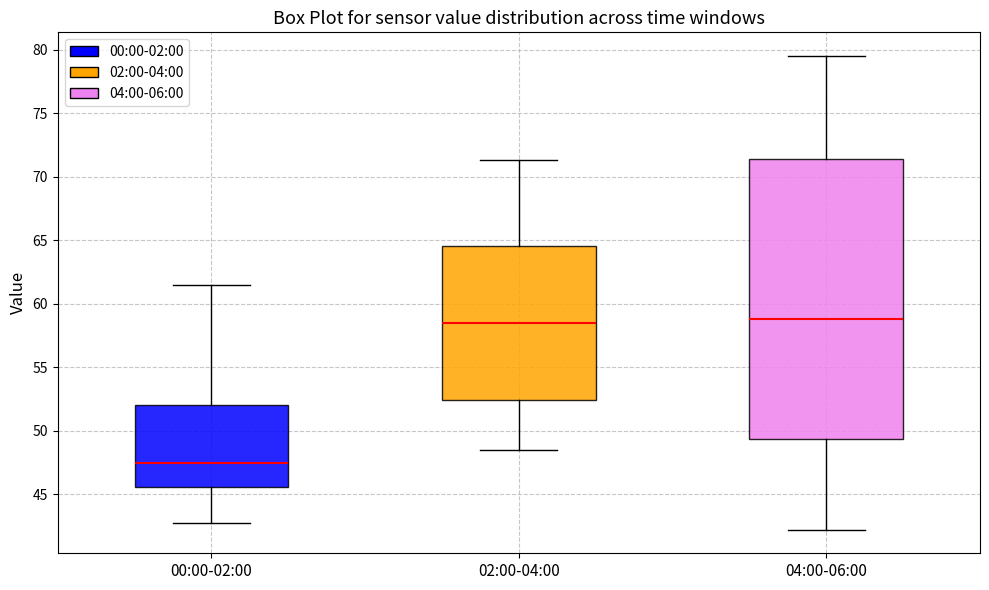

Where is the upper edge of the box for 00:00-02:00 on the y-axis? The values are not printed on the chart, so give them approximately, as read against the axis.

52.0